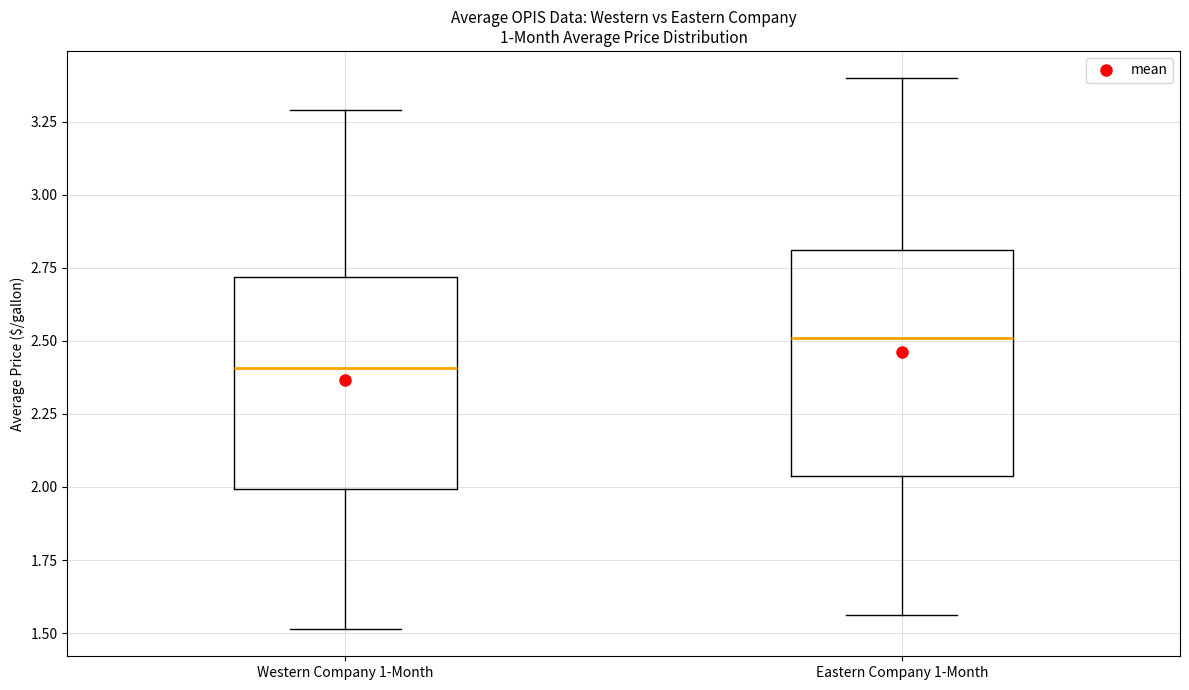

Which box's median line is the highest?

Eastern Company 1-Month